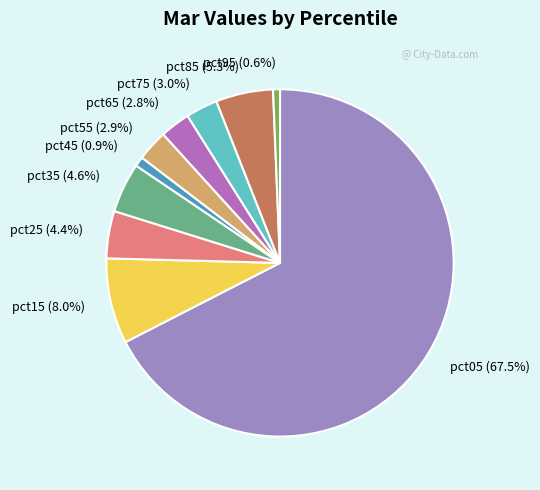

What percentage is the pct55 slice, to the nearest percent?

3%